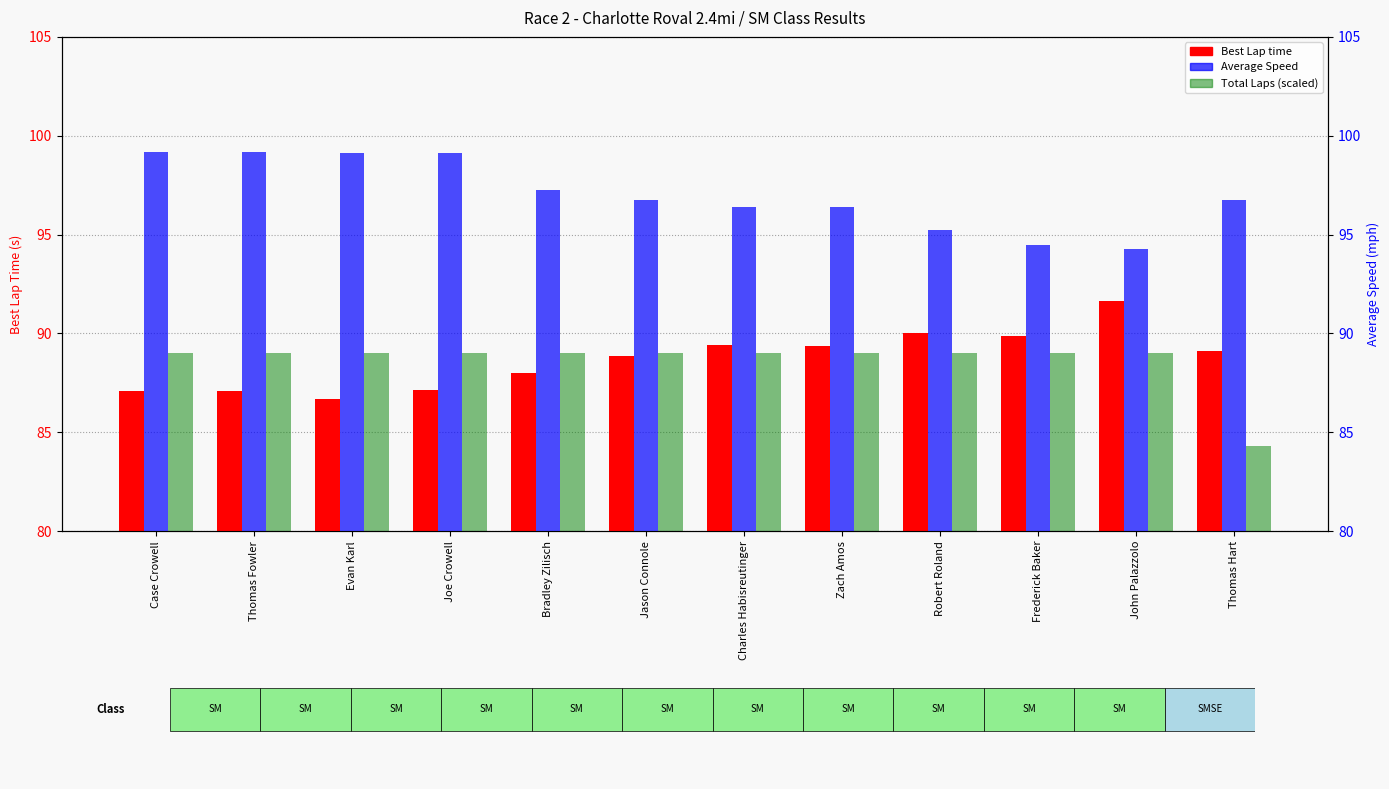

What is the difference between the maximum and minimum values in the Total Laps (scaled) series?

4.7